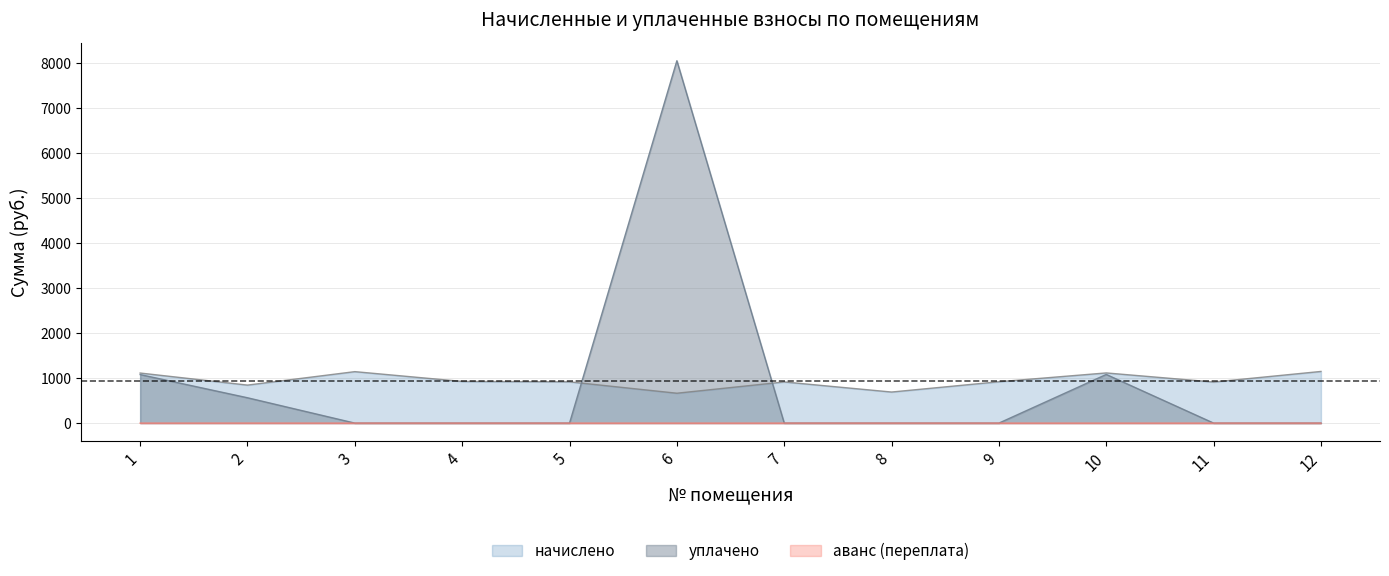

True or false: аванс (переплата) and начислено cross at least once.

False